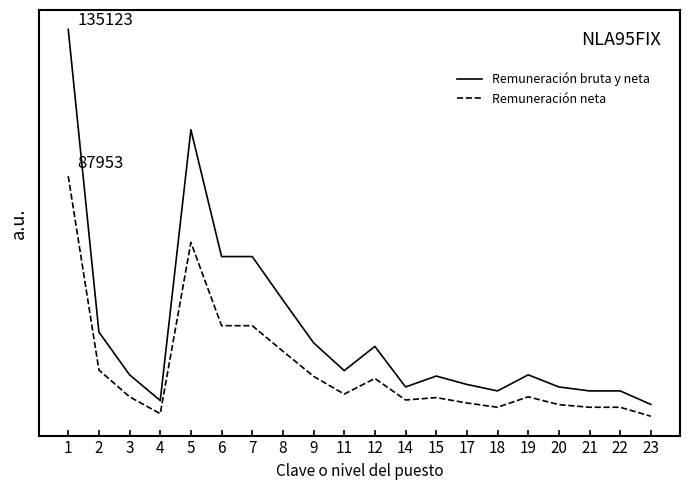

At 23, list the series in order from smallest to largest.

Remuneración neta, Remuneración bruta y neta